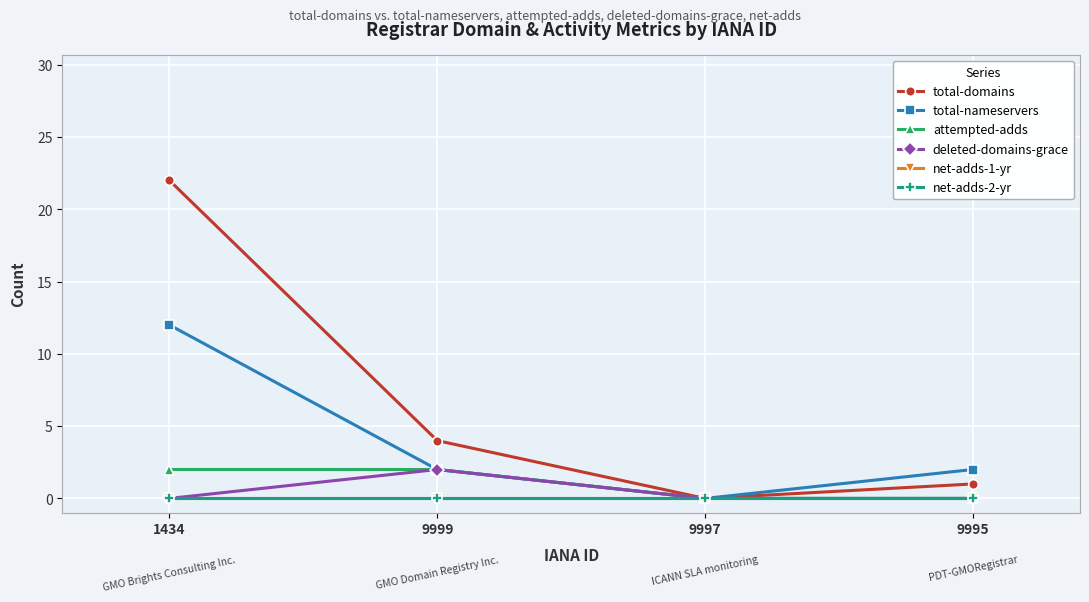

Does the chart have visible grid lines?

Yes